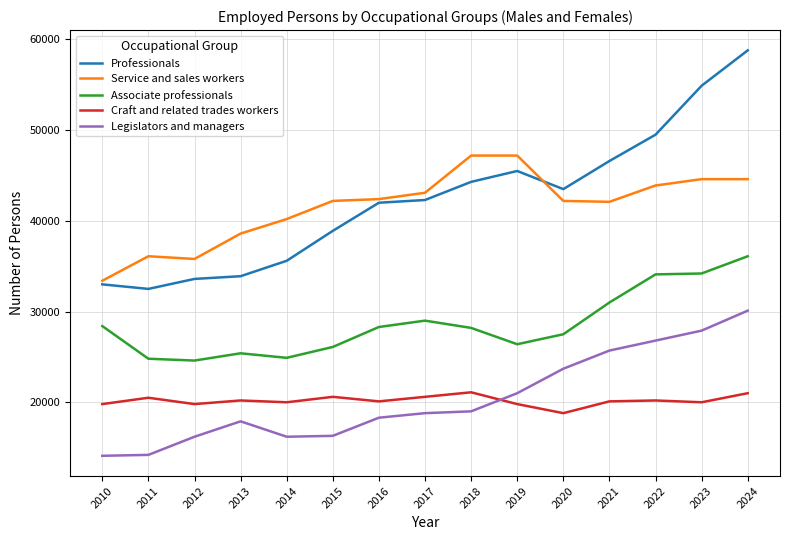

In Legislators and managers, how many points are lower than both neighbors (excluding endpoints)?

1